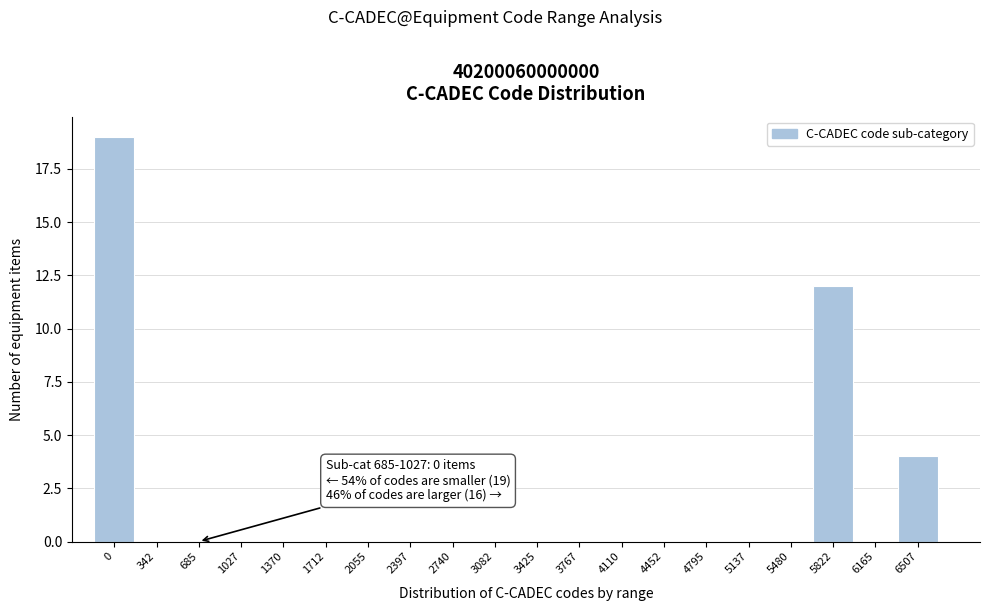

Reading left to right, extract all data points from this chart.

0=19	342=0	685=0	1027=0	1370=0	1712=0	2055=0	2397=0	2740=0	3082=0	3425=0	3767=0	4110=0	4452=0	4795=0	5137=0	5480=0	5822=12	6165=0	6507=4